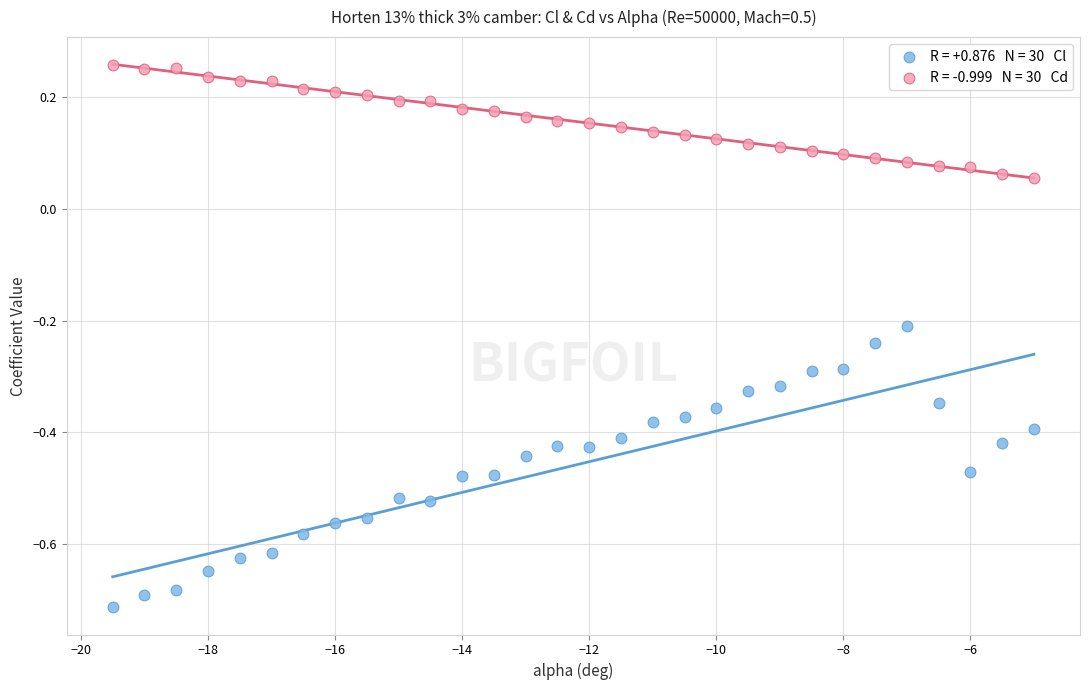

Across all data points, what is the range of Y values (max minus min)?

1.0